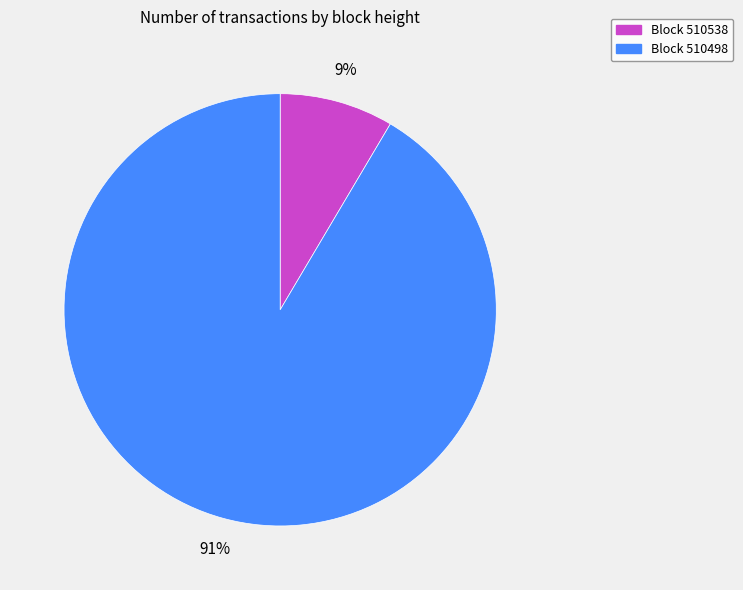

Count the number of slices in the pie.

2